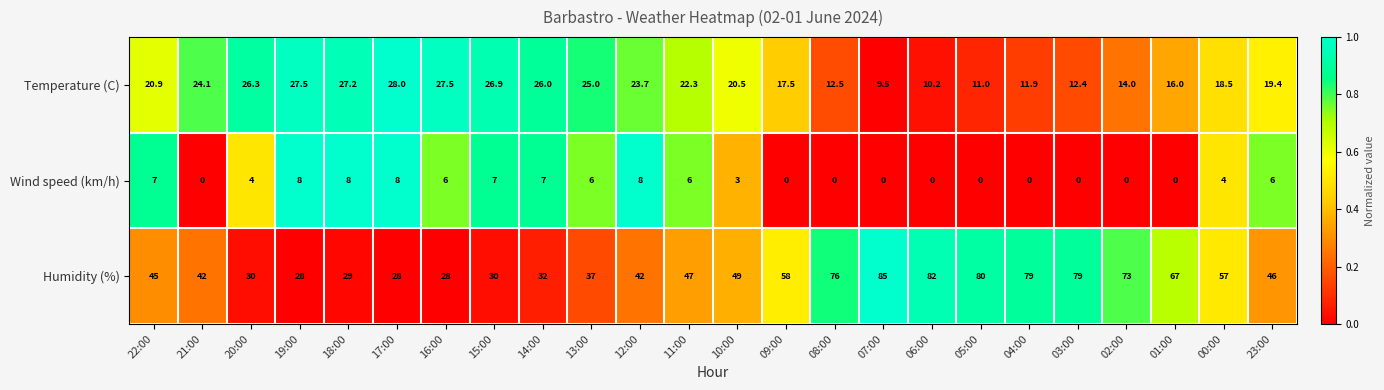

List the series in order of their overall mean, lowest first.

Wind speed (km/h), Temperature (C), Humidity (%)